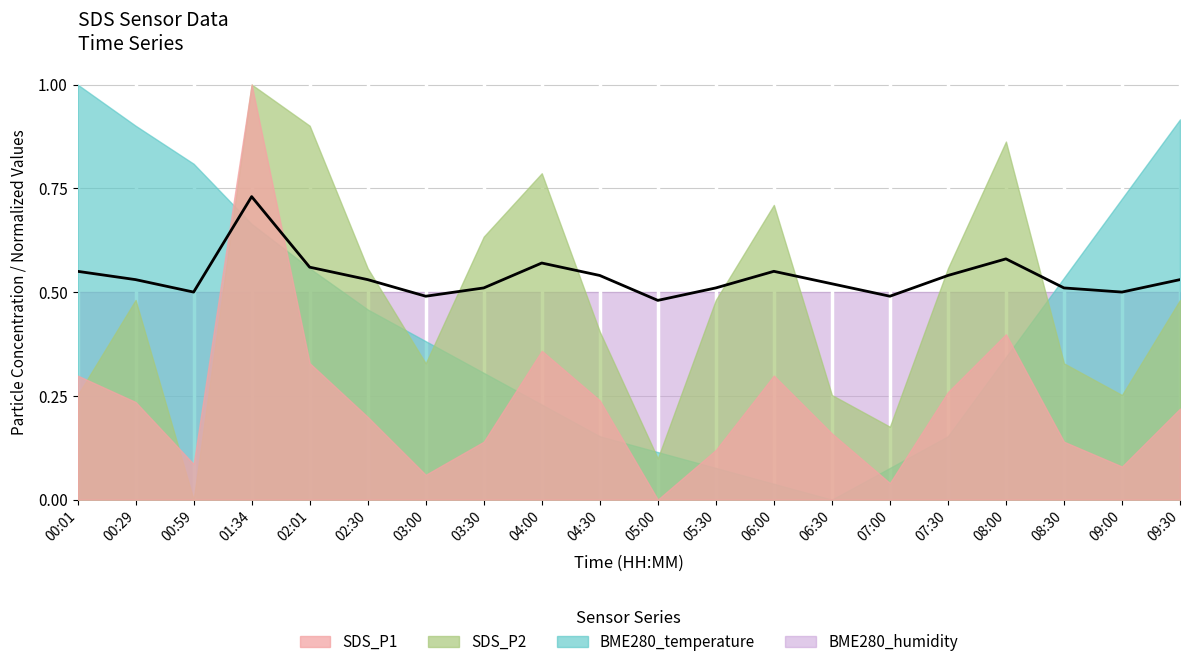

The value at 00:29 is 0.3. True or false?

False